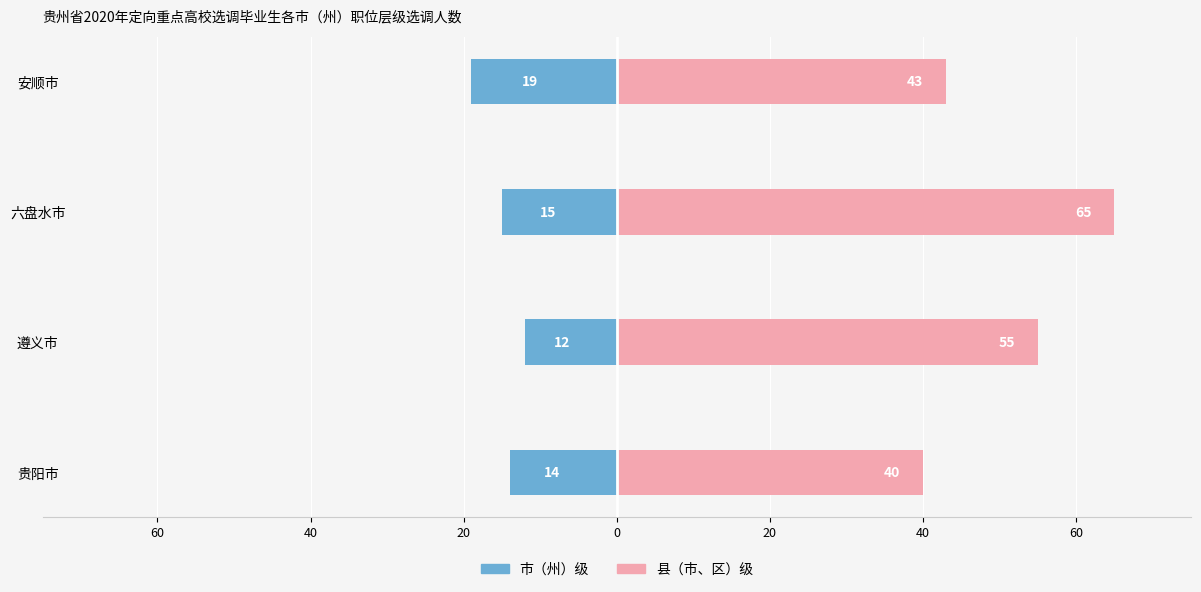

Does the chart contain stacked bars?

No